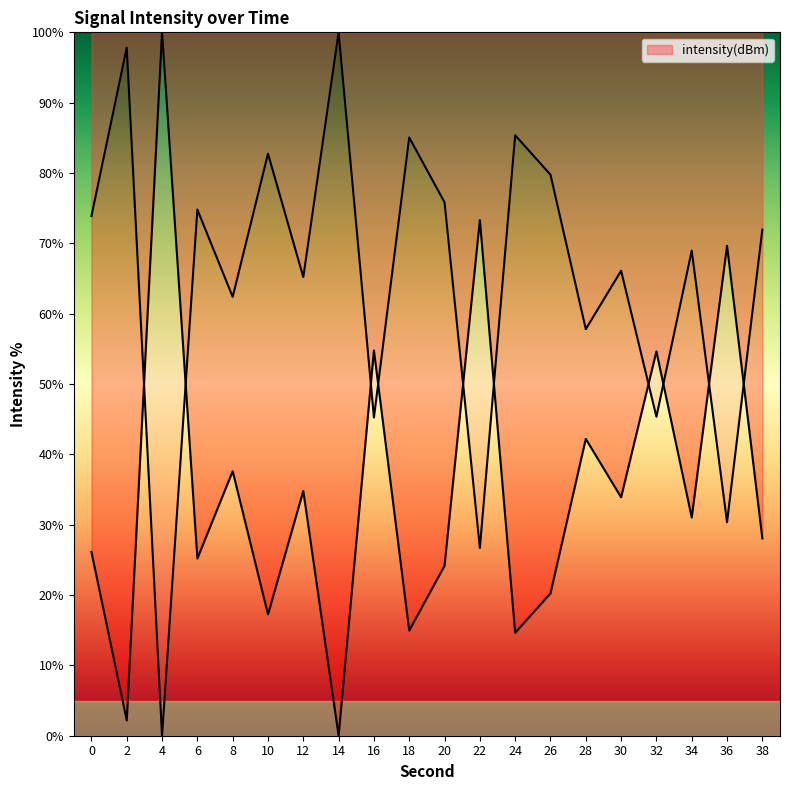

List the labels in order of value, smallest first.

14, 2, 24, 18, 10, 26, 20, 6, 0, 38, 34, 30, 12, 8, 28, 32, 16, 36, 22, 4